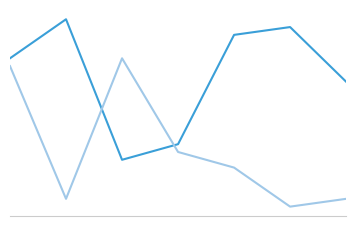

Is this an area chart (filled region under the line)?

No